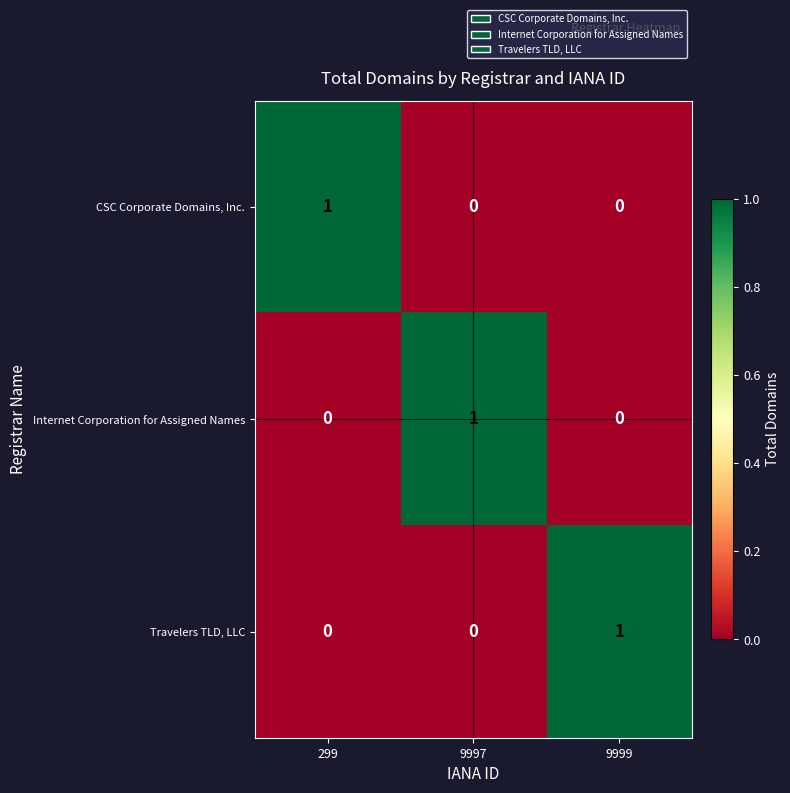

The Internet Corporation for Assigned Names series shows 1 at 9997. True or false?

True